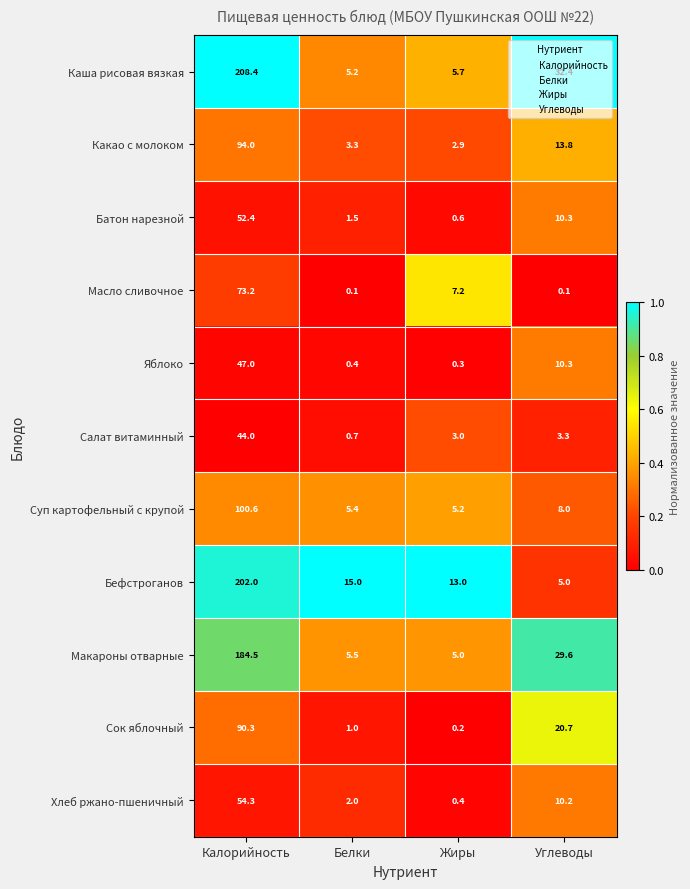

What is the total value across all series at Жиры?

43.5